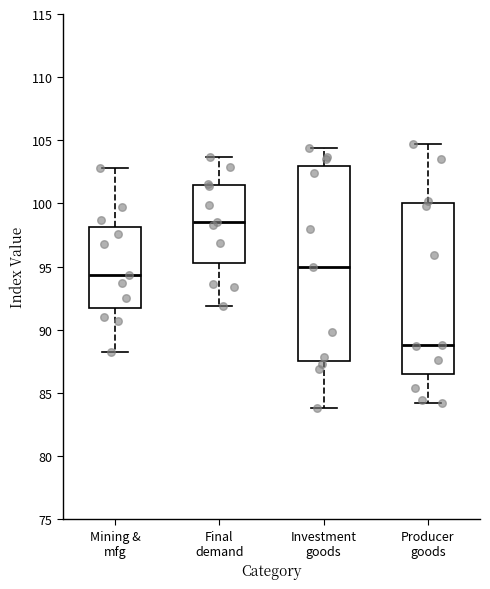

Reading left to right, read every box against the y-axis: the position of its median line, the range the box covers, and the ends of its whiskers. The values are not printed on the chart, so give them approximately, as read against the axis.

Mining & mfg: median 94.5, box 92.0 to 98.0, whiskers 88.0 to 103.0
Final demand: median 98.5, box 95.5 to 101.5, whiskers 92.0 to 103.5
Investment goods: median 95.0, box 87.5 to 103.0, whiskers 84.0 to 104.5
Producer goods: median 89.0, box 86.5 to 100.0, whiskers 84.0 to 104.5